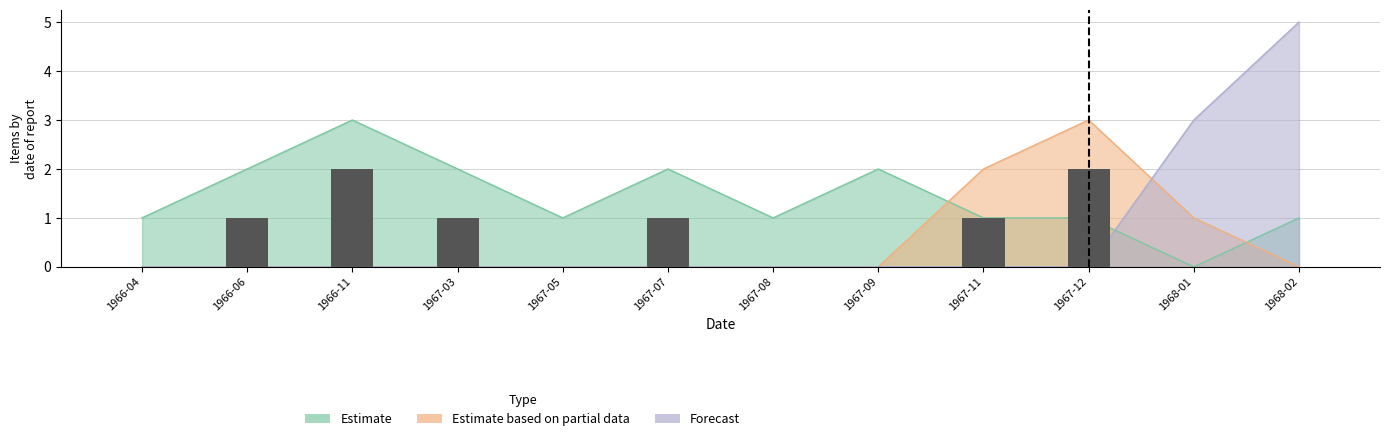

What are all the series names shown in the legend?

Estimate, Estimate based on partial data, Forecast